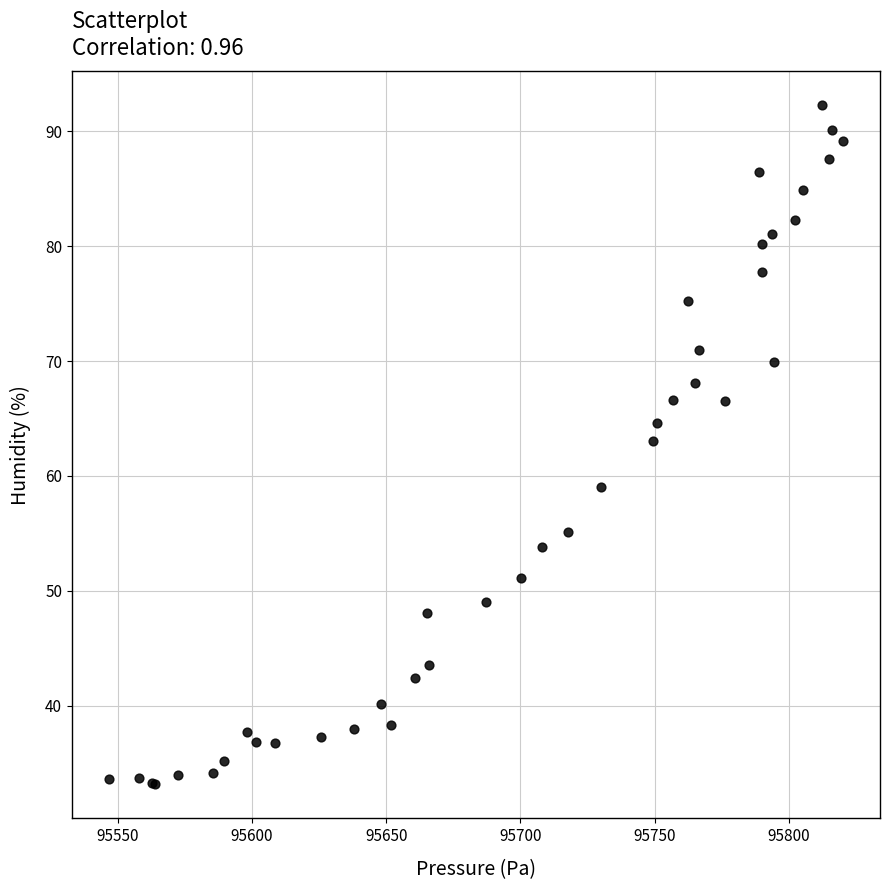

What Y value in the scatter plot is closest to 62?

63.1